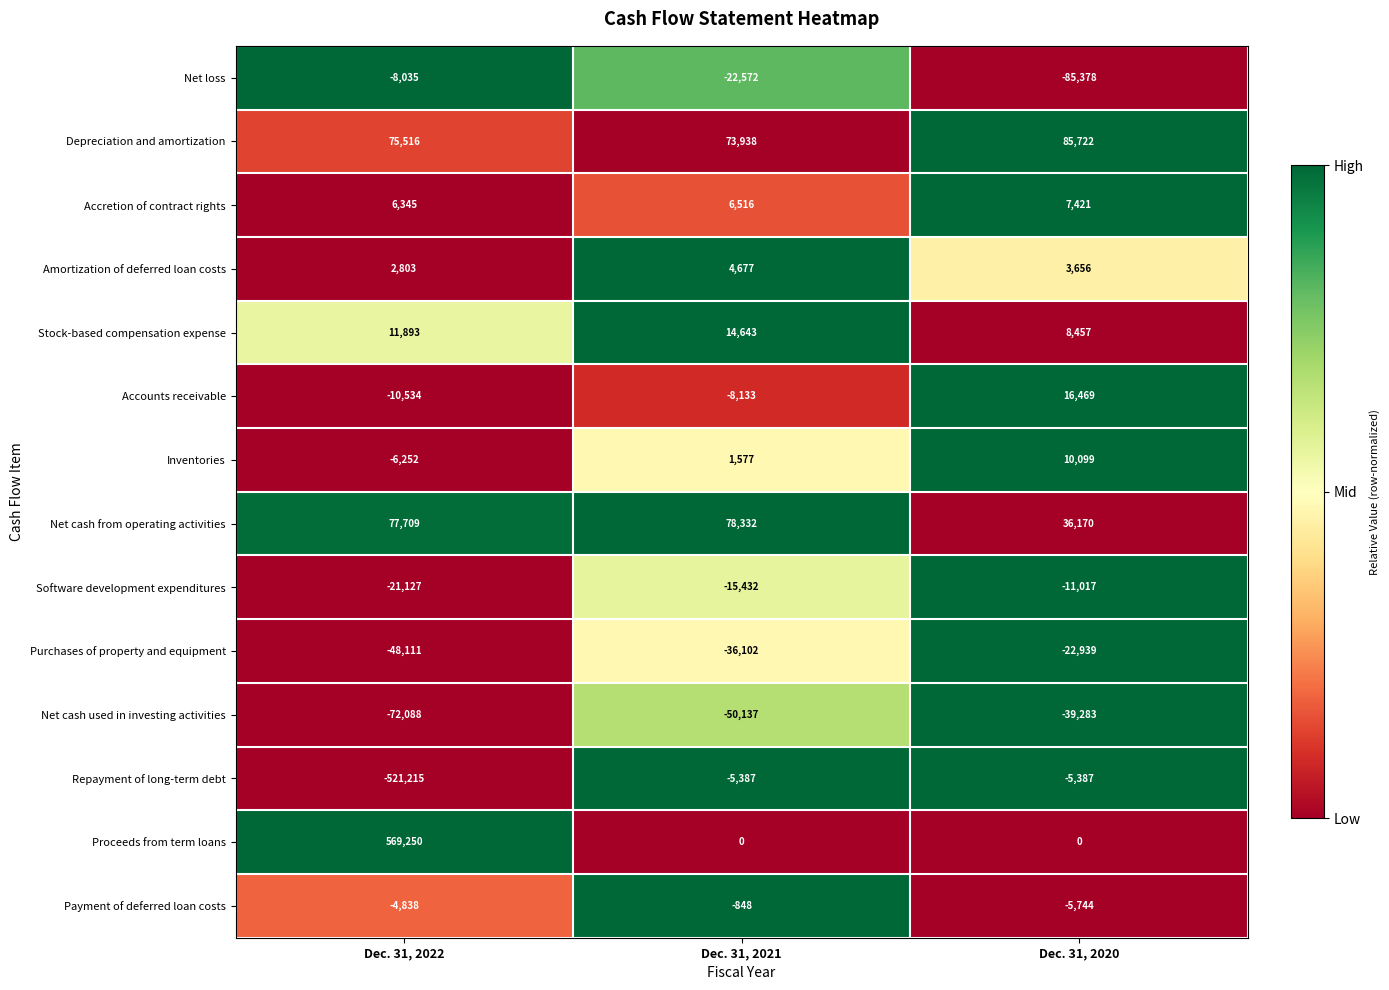

What is the spread (max minus min) of values at Dec. 31, 2020?

171100